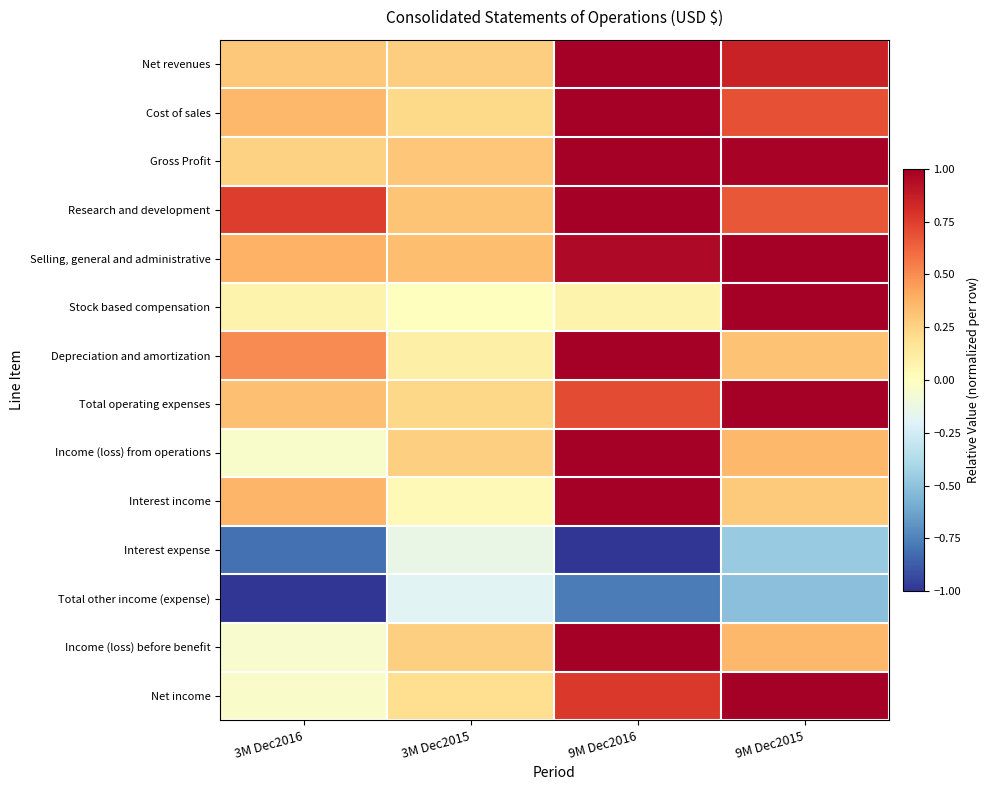

At 3M Dec2016, list the series in order from smallest to largest.

Total other income (expense), Interest expense, Income (loss) before benefit, Income (loss) from operations, Net income, Stock based compensation, Gross Profit, Net revenues, Total operating expenses, Cost of sales, Interest income, Selling, general and administrative, Depreciation and amortization, Research and development